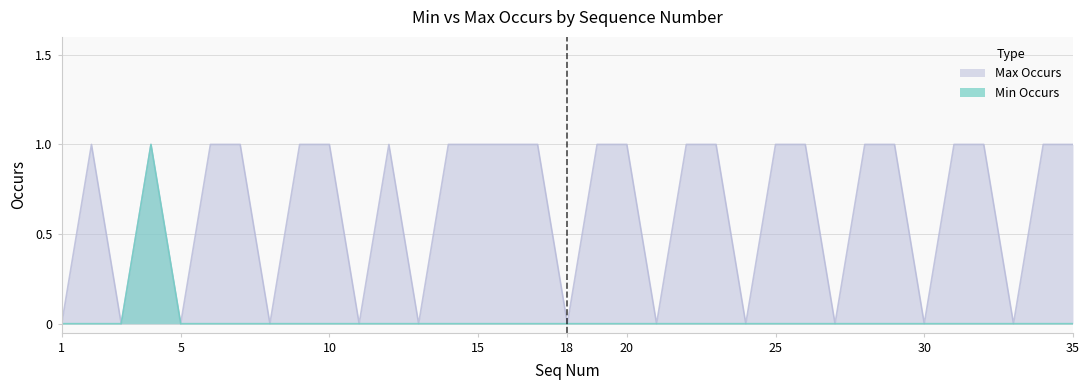

How many Max Occurs values are between 0 and 1?

35